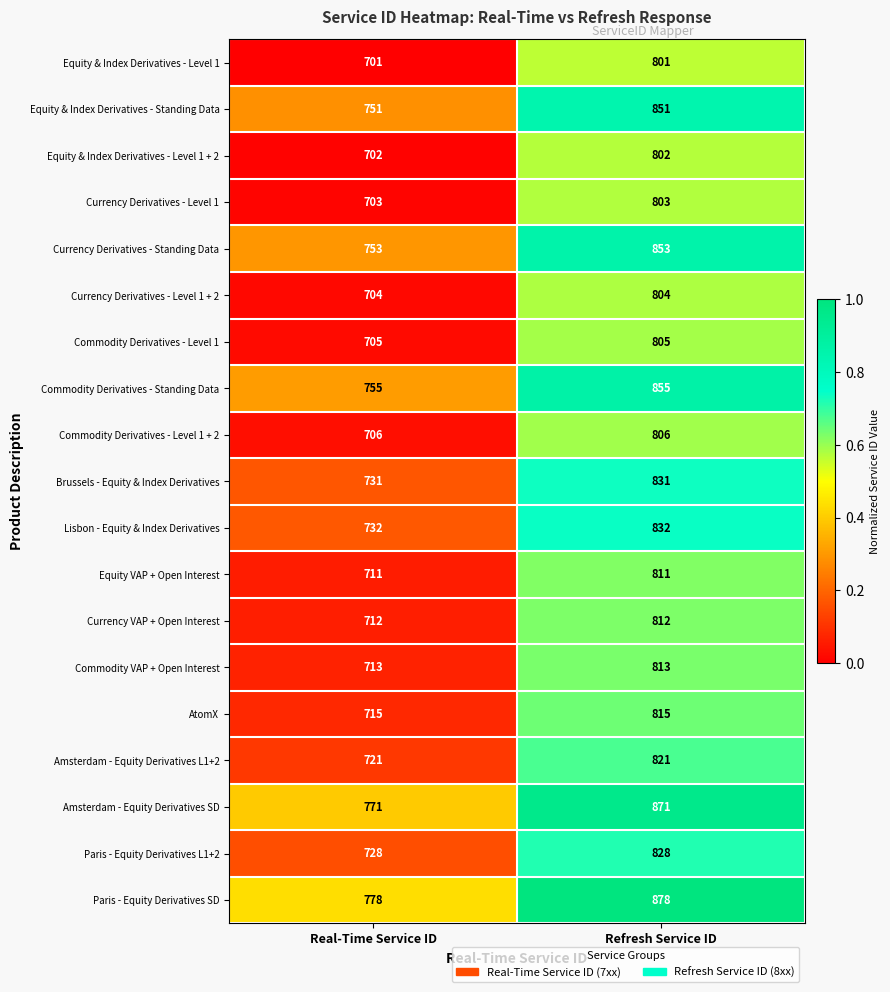

What is the maximum value shown in the chart?

878